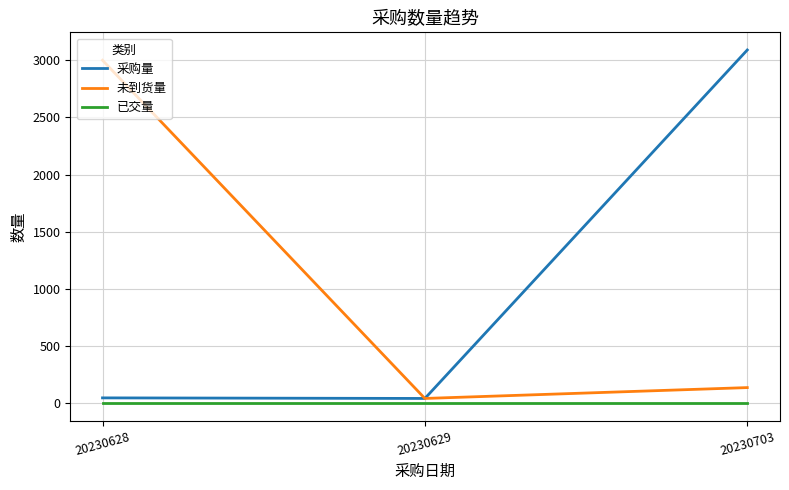

At which category is the sum across all series the highest?

20230703